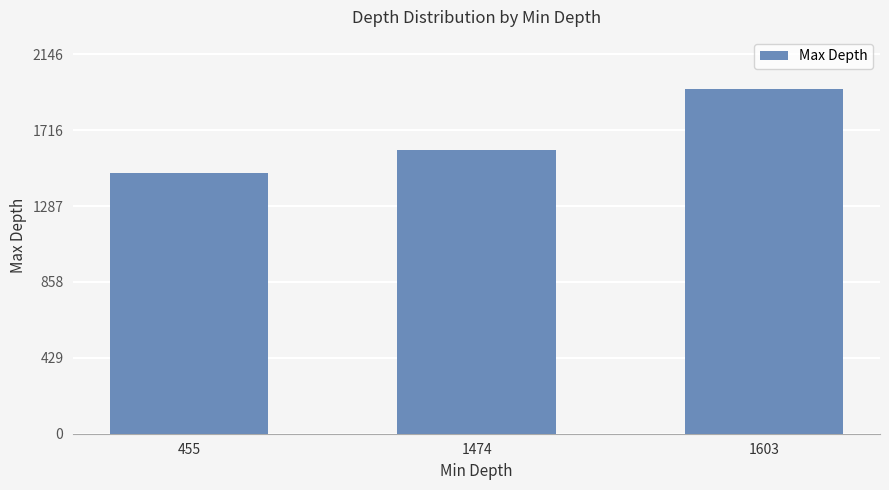

Which label corresponds to the smallest value in the chart?

455